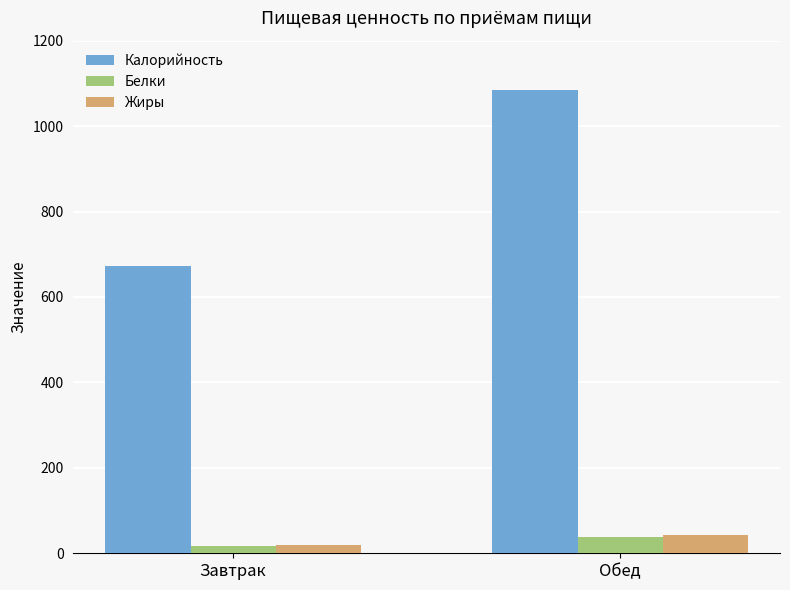

What is the difference between the Калорийность values at Обед and Завтрак?

411.7